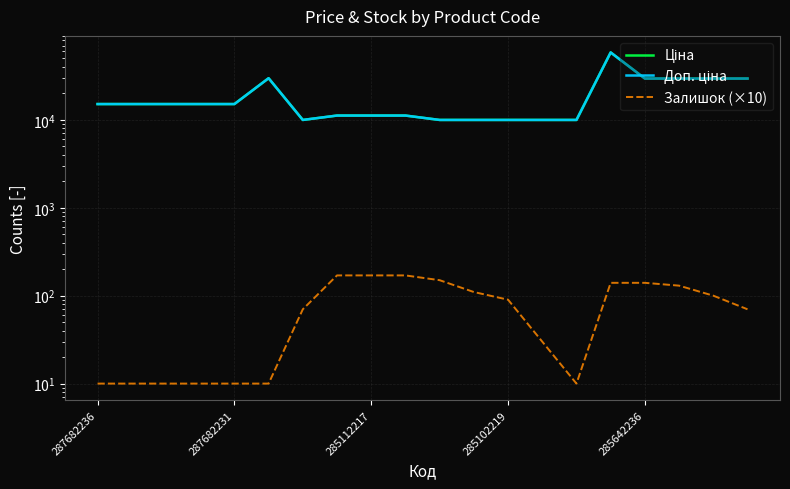

At which label does Залишок (×10) first exceed 90?

7